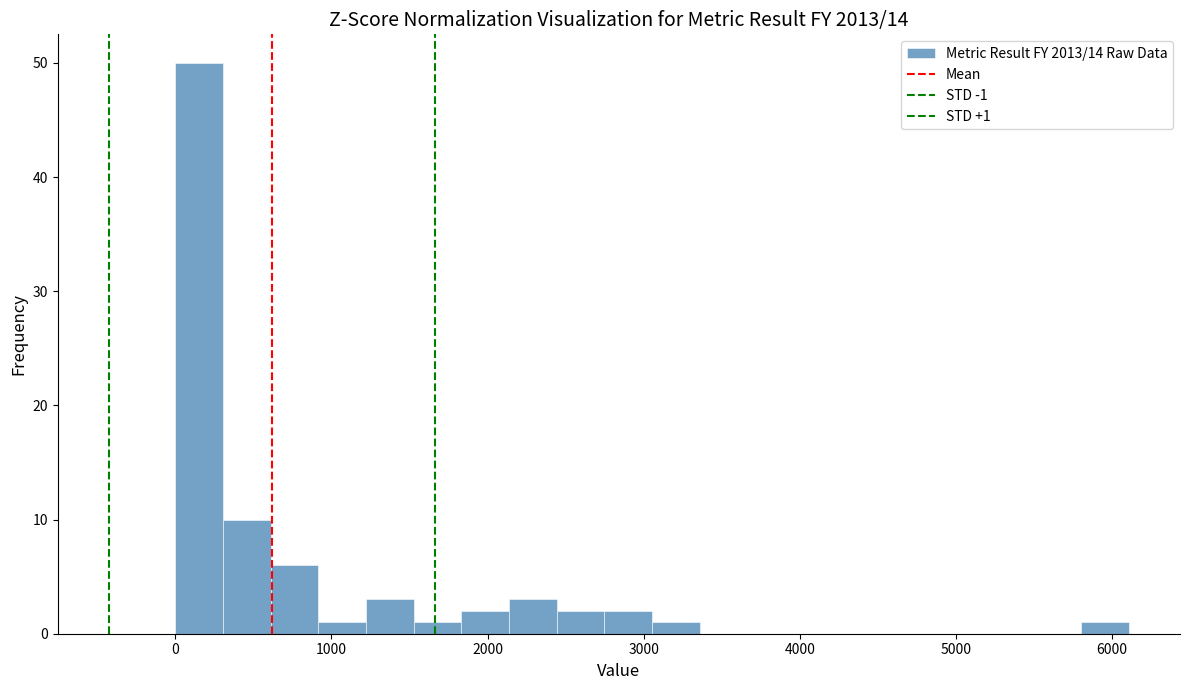

Read against the x-axis, roughly where is the centre of the tallest bar?

200